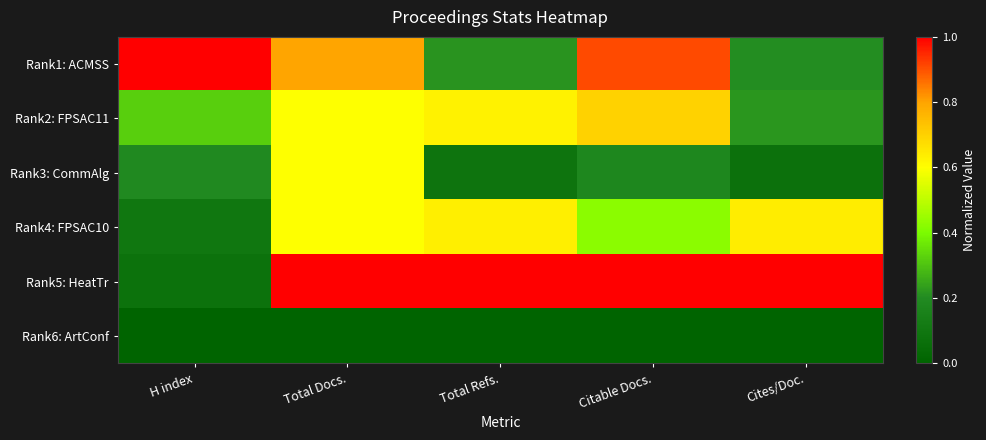

Count the number of data series in this chart.

6